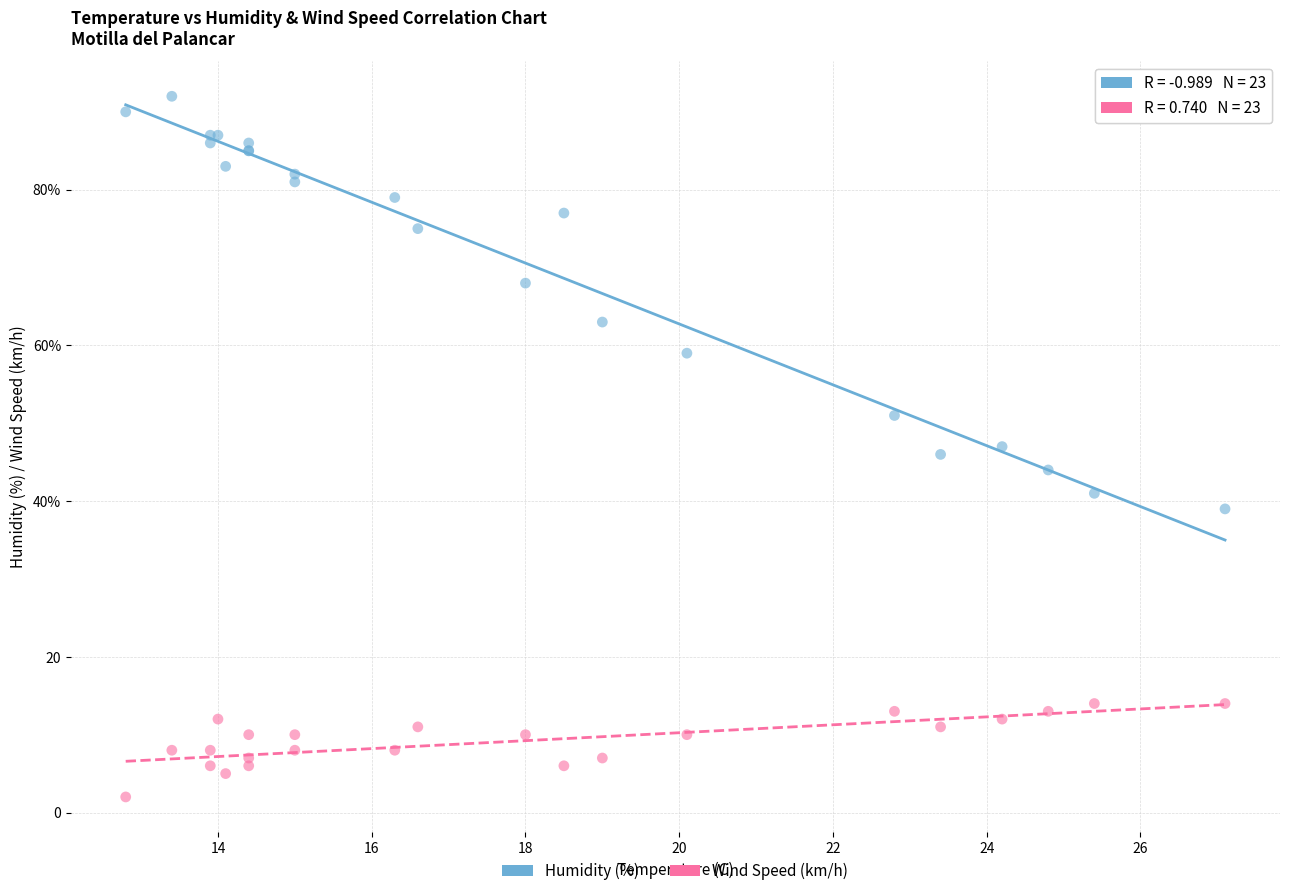

Which series contains the lowest Y value?

Wind Speed (km/h)